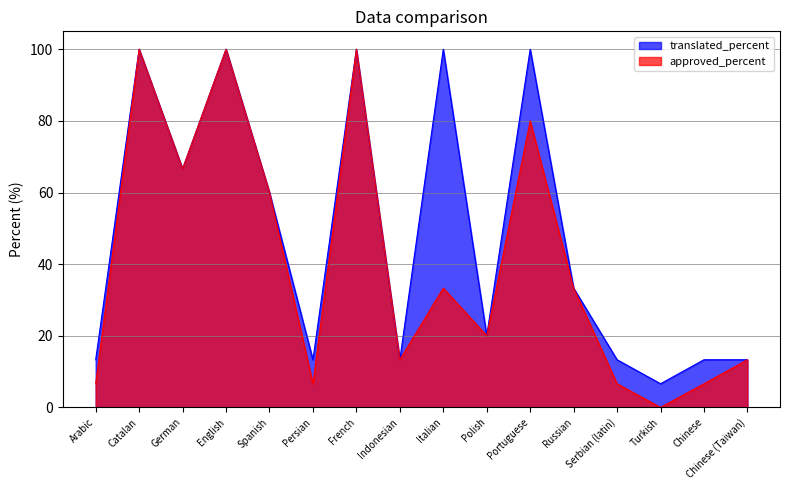

How many interior local peaks does the approved_percent series have?

5